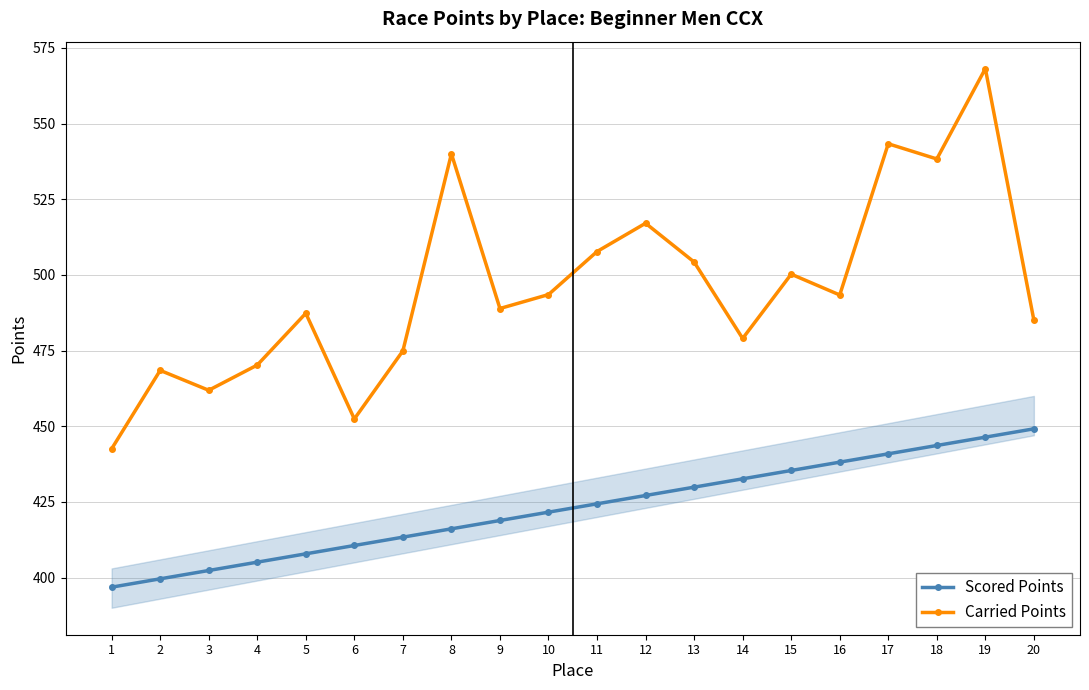

True or false: Scored Points has a value of 399.6 at 2.

True